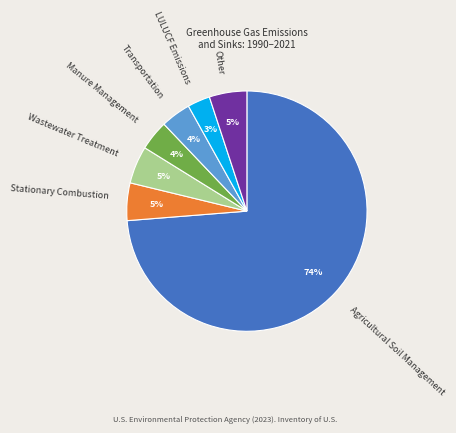

Which category has the smallest portion of the pie?

LULUCF Emissions